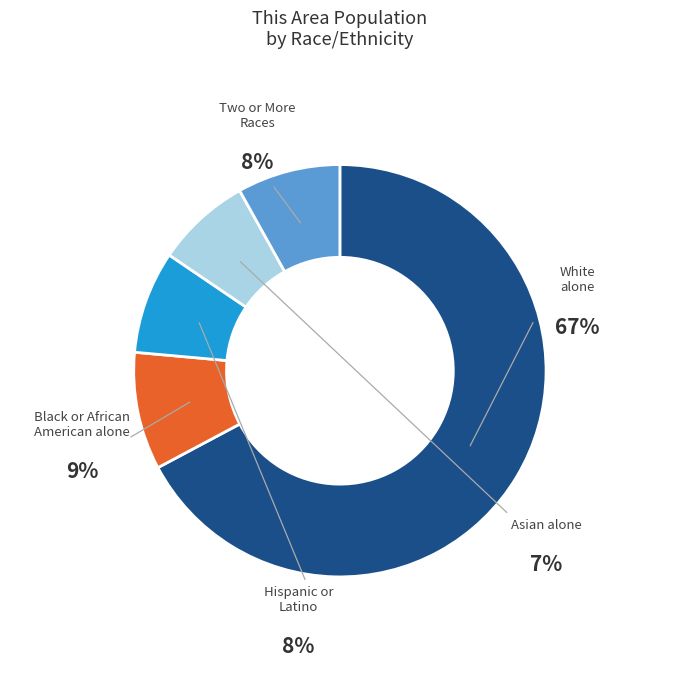

Combined, do Two or More Races and Black or African American alone account for over 50%?

No